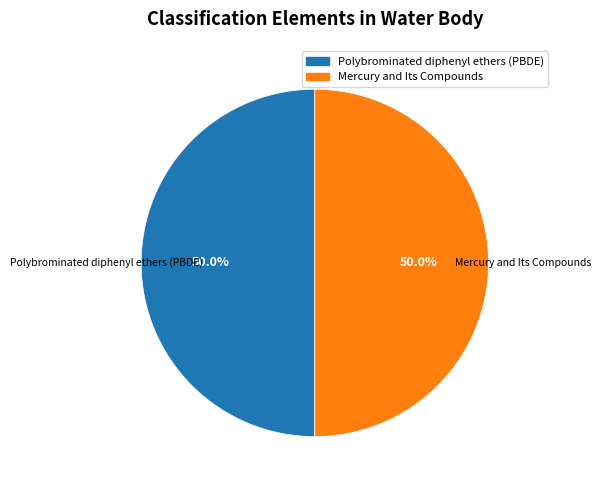

To the nearest percent, what portion does Mercury and Its Compounds represent?

50%